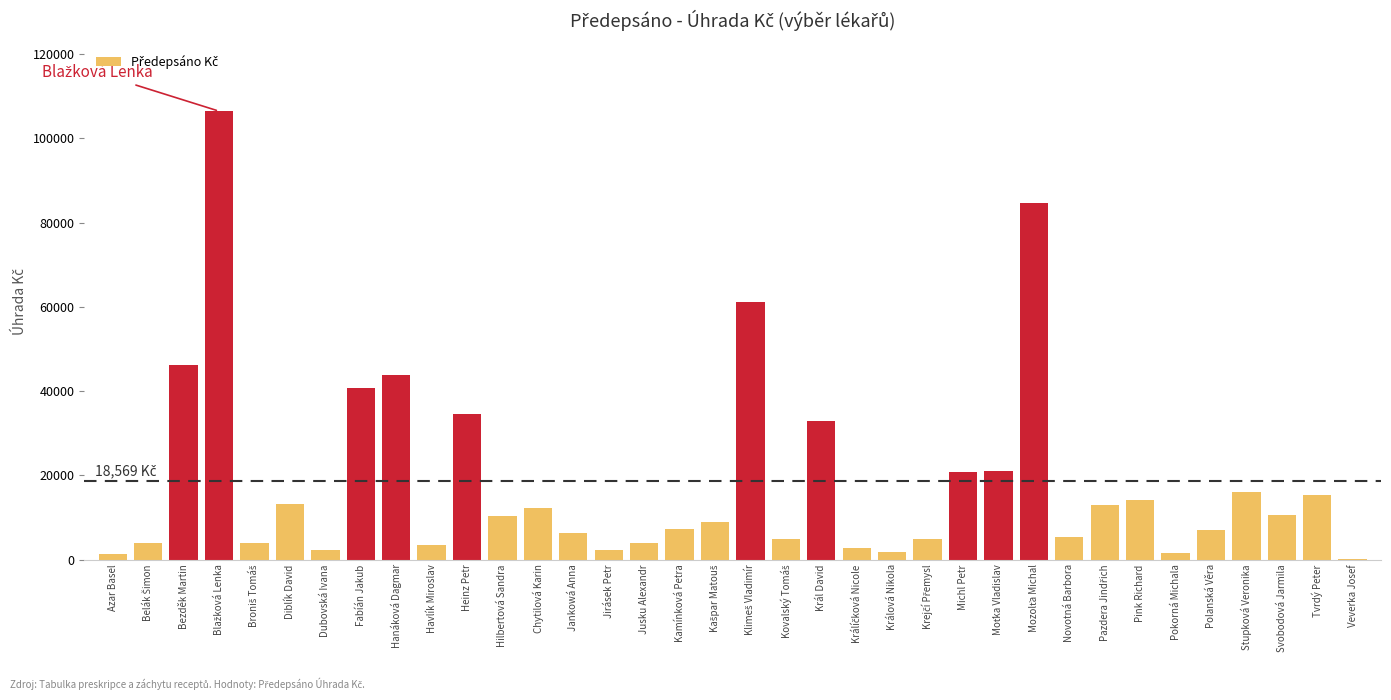

What is the sum of all values?

668474.8